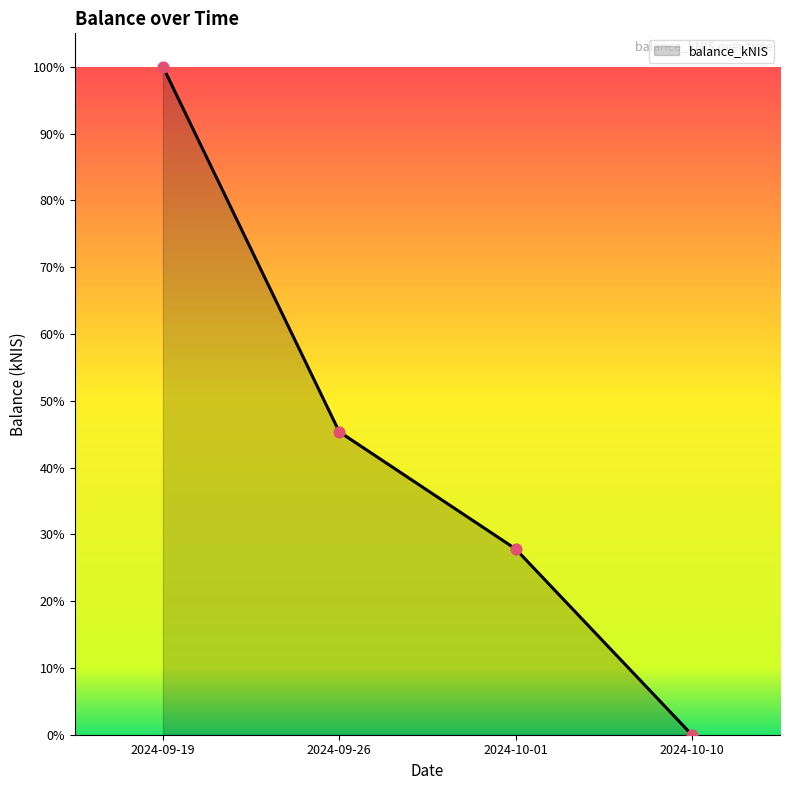

What is the change in value from 2024-10-01 to 2024-10-10?

-27.8